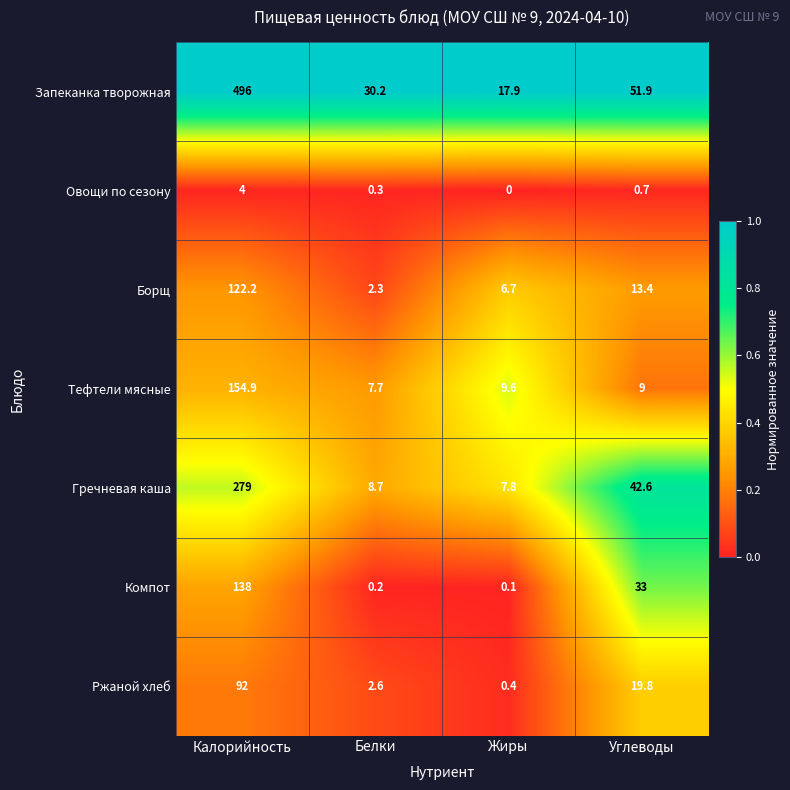

The Овощи по сезону series shows -2.5 at Жиры. True or false?

False